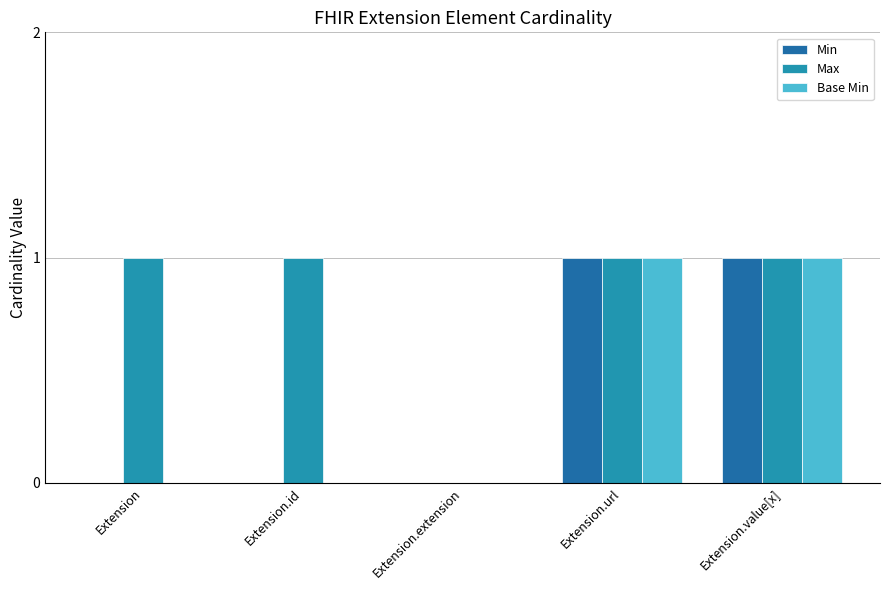

How many distinct data groups are displayed?

3